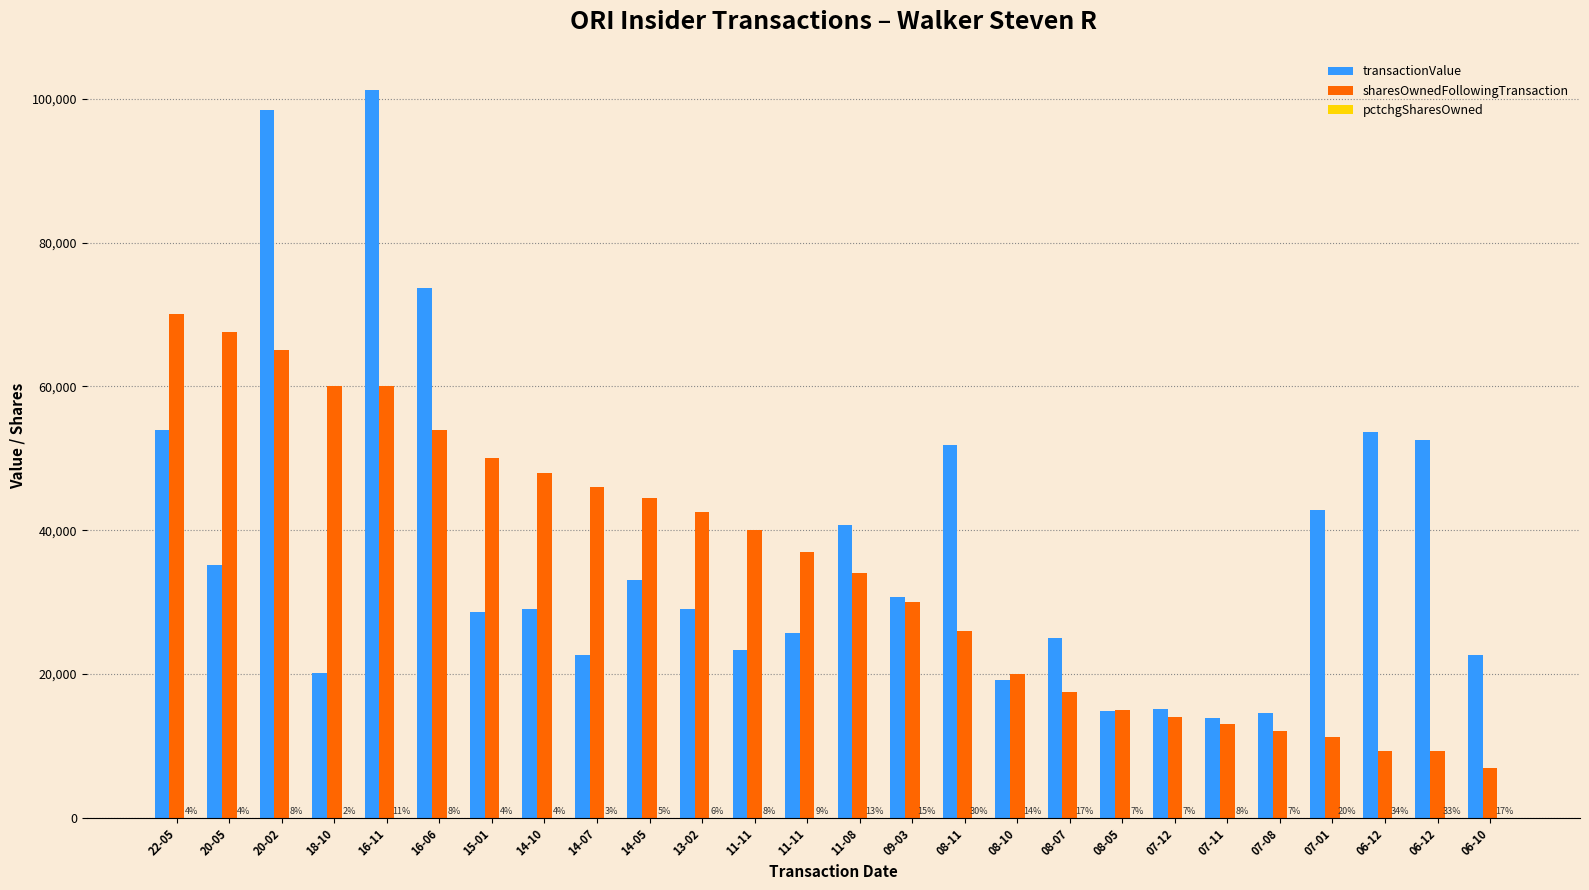

What is the difference between the pctchgSharesOwned values at 14-07 and 07-01?

17